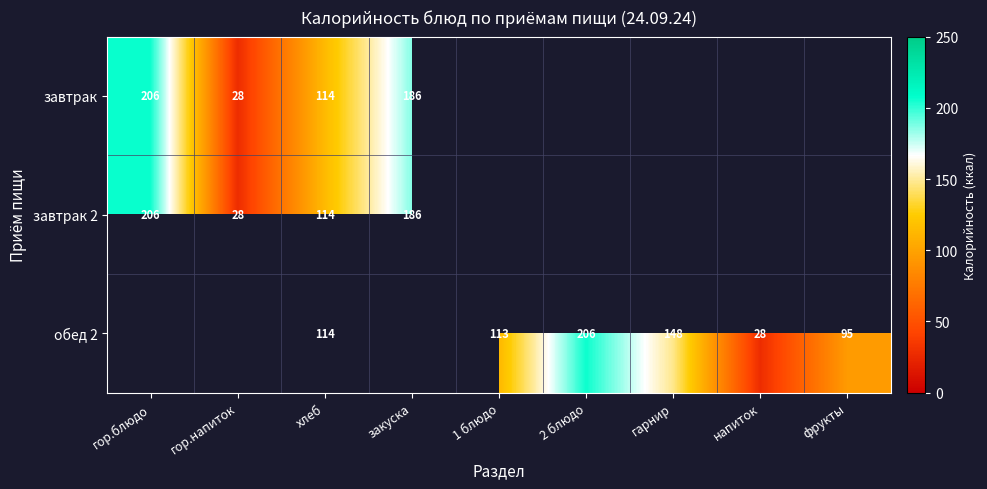

What is the minimum value shown in the chart?

28.0